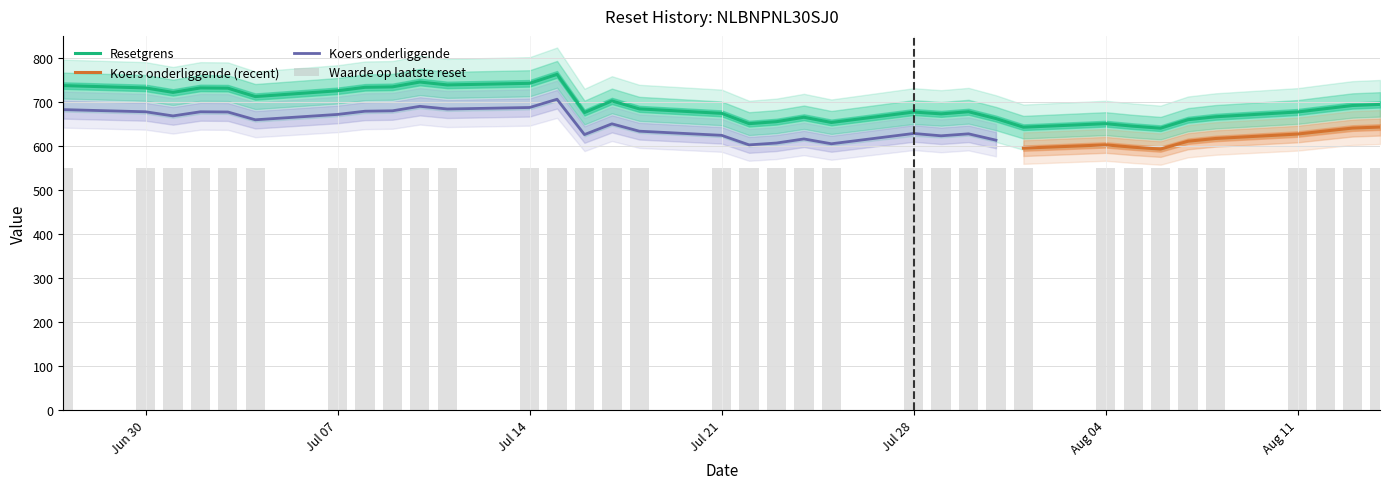

What is the sum of the Resetgrens values at 2025-07-29 and 2025-08-08?

1339.1